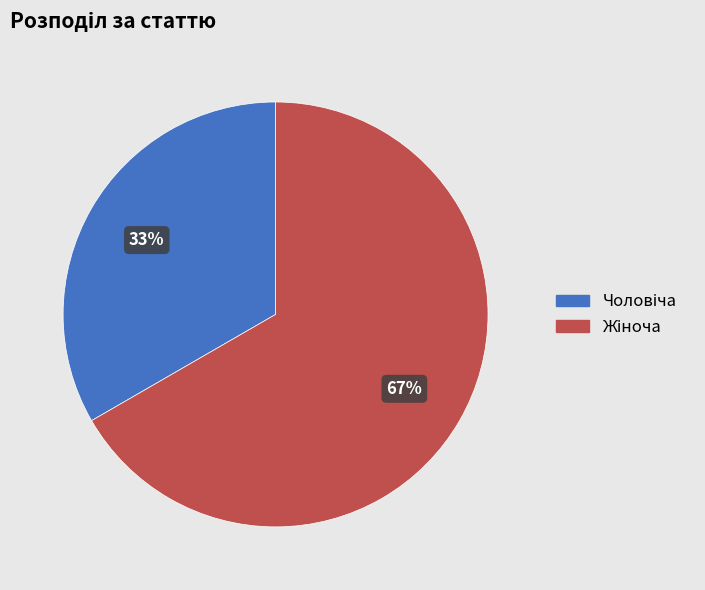

To the nearest percent, what is the average slice percentage?

50%